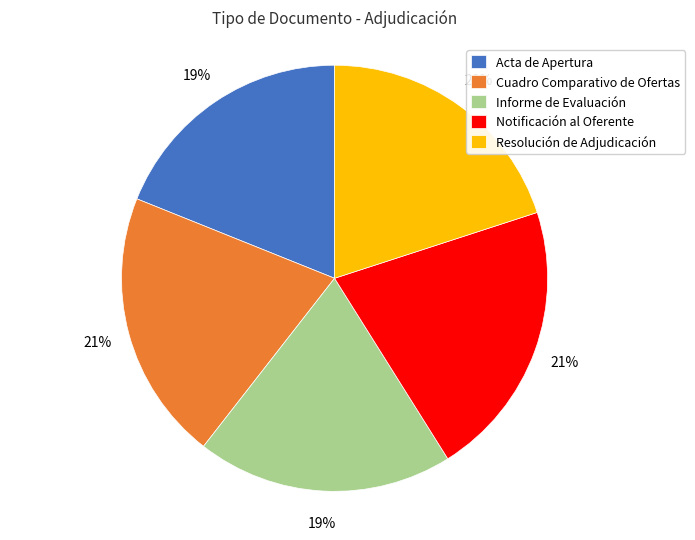

Combined, do Acta de Apertura and Informe de Evaluación account for over 50%?

No